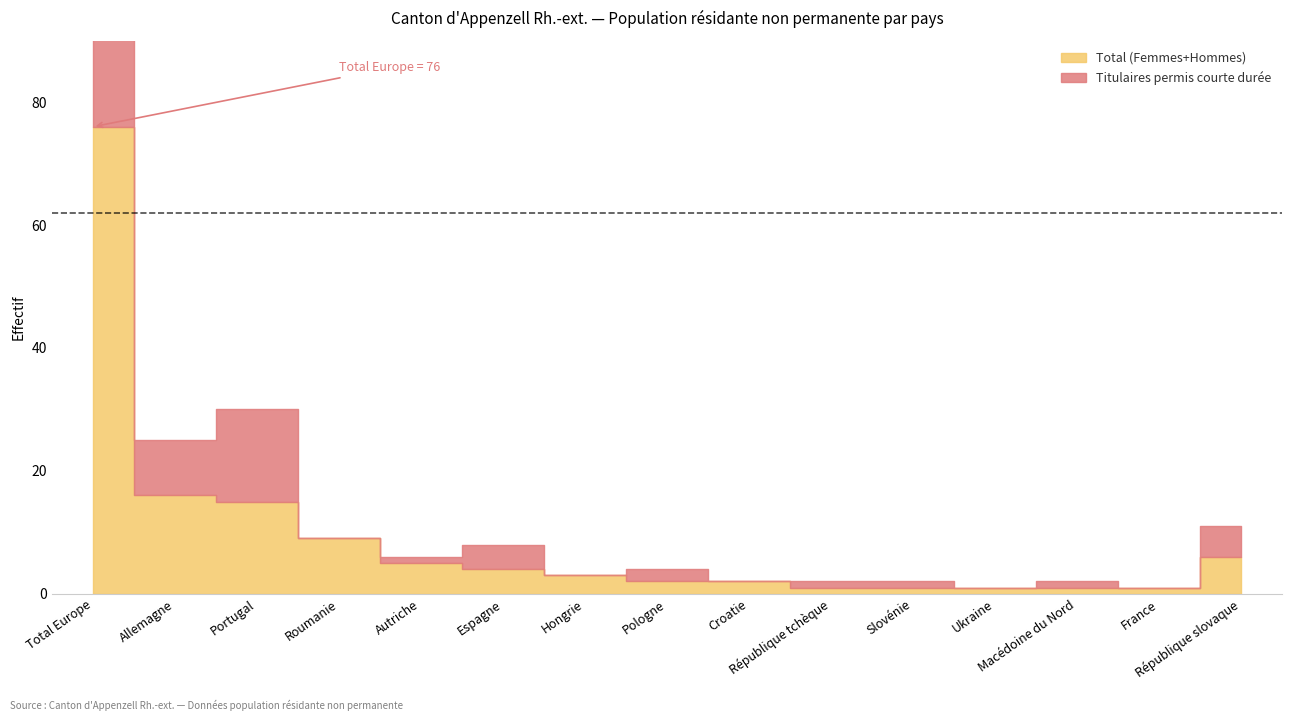

What position from the left is Ukraine?

12